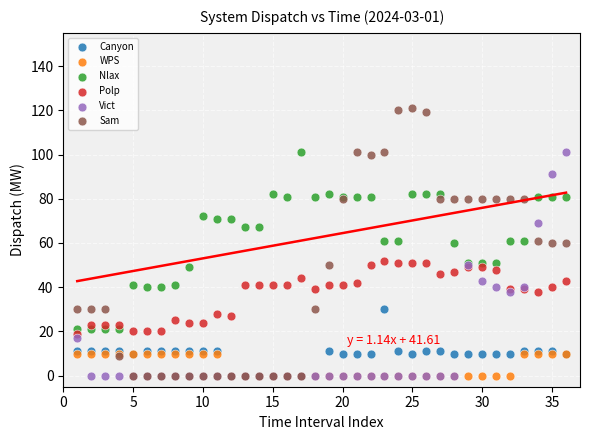

What are all the series names shown in the legend?

Canyon, WPS, Nlax, Polp, Vict, Sam